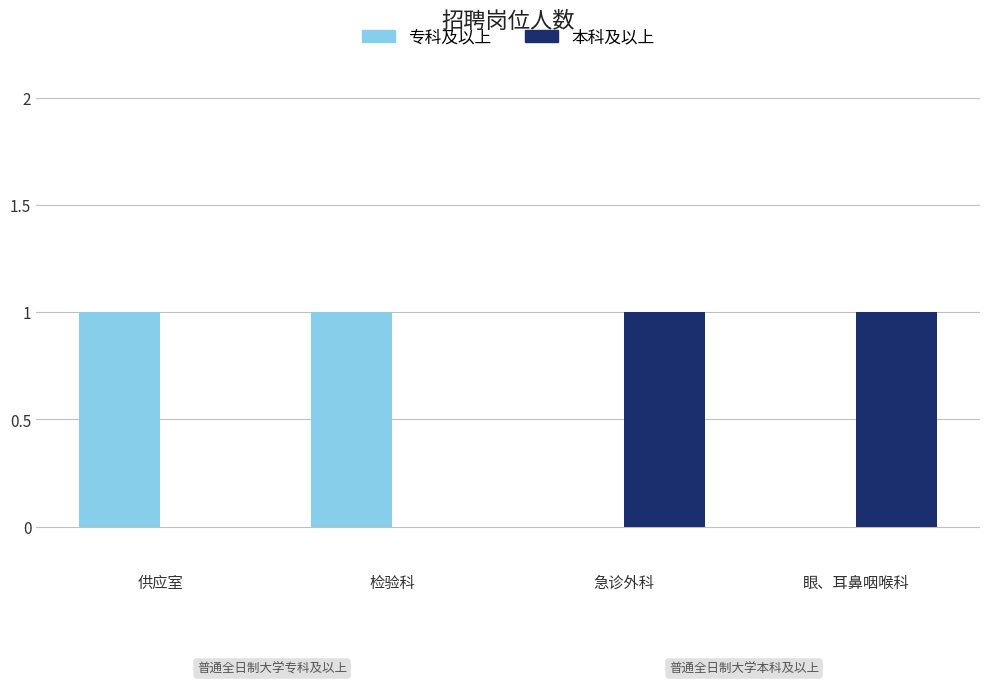

Reading left to right, extract all data points from this chart.

专科及以上: 供应室=1	检验科=1	急诊外科=0	眼、耳鼻咽喉科=0
本科及以上: 供应室=0	检验科=0	急诊外科=1	眼、耳鼻咽喉科=1